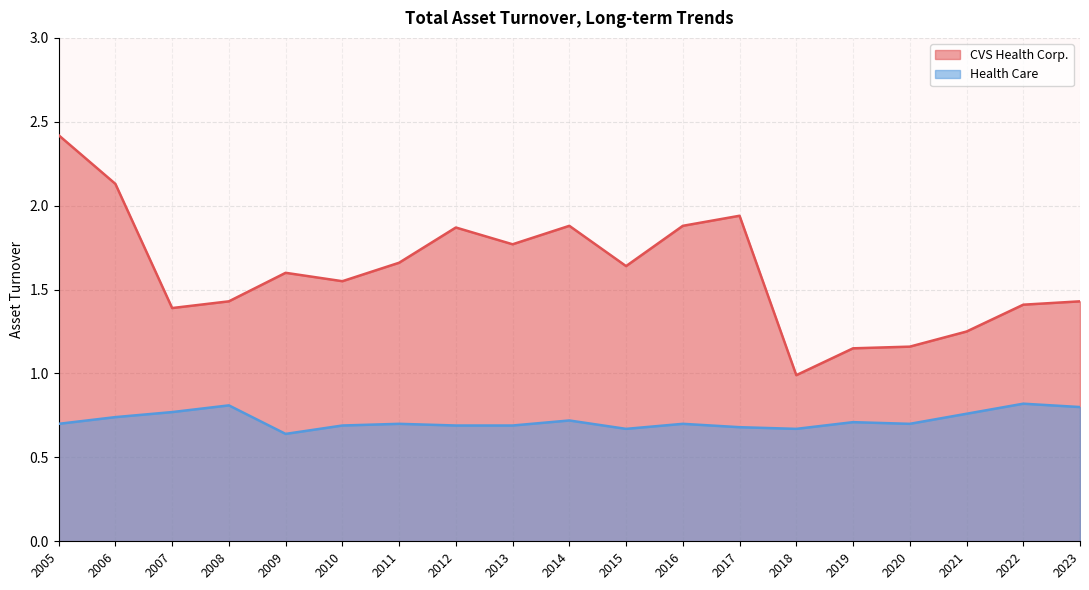

What is the value of the CVS Health Corp. point at the 8th from the left?

1.9